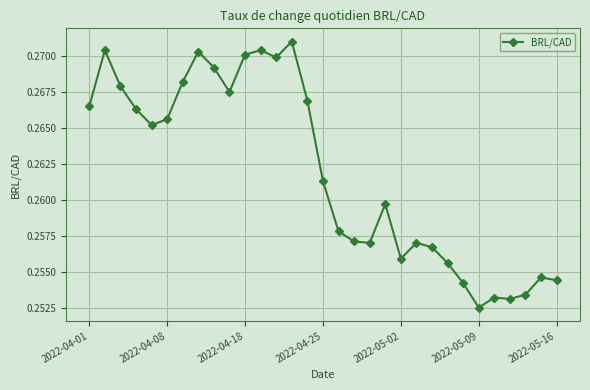

True or false: the data has more than 0 interior local peaks.

True